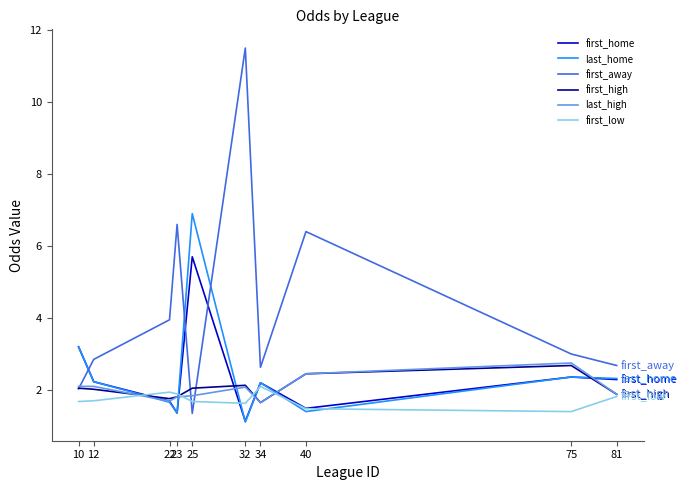

How many intersections are there between last_home and first_away?

3